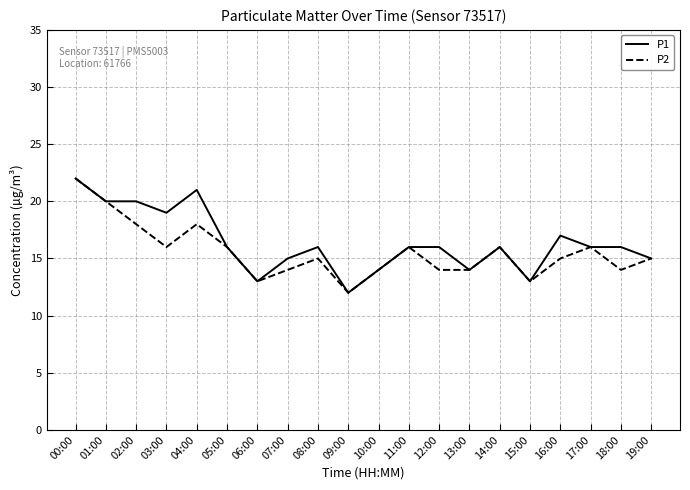

Does the chart have visible grid lines?

Yes